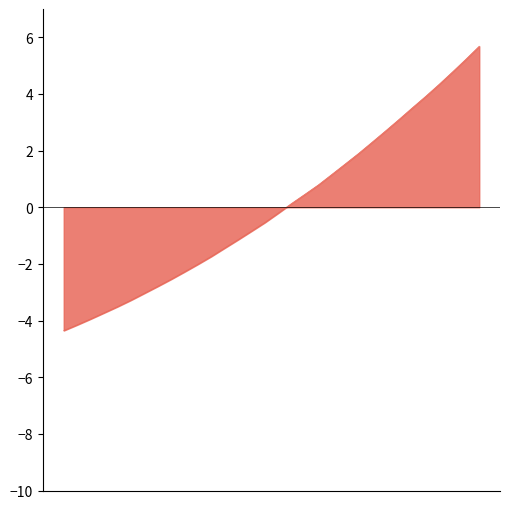

What is the difference between the maximum and minimum values?

10.0